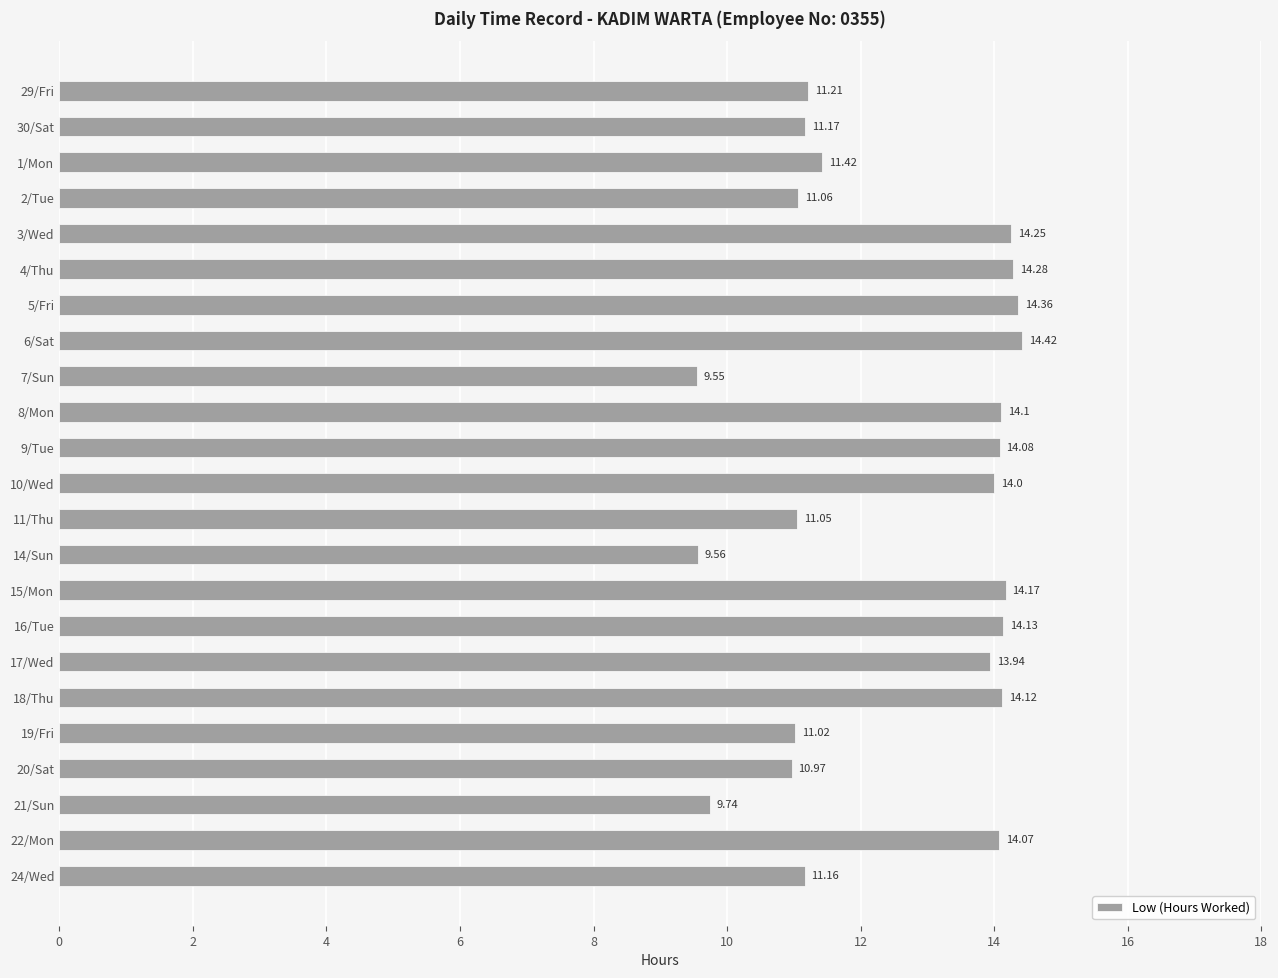

What is the difference between the maximum and second lowest values?

4.9